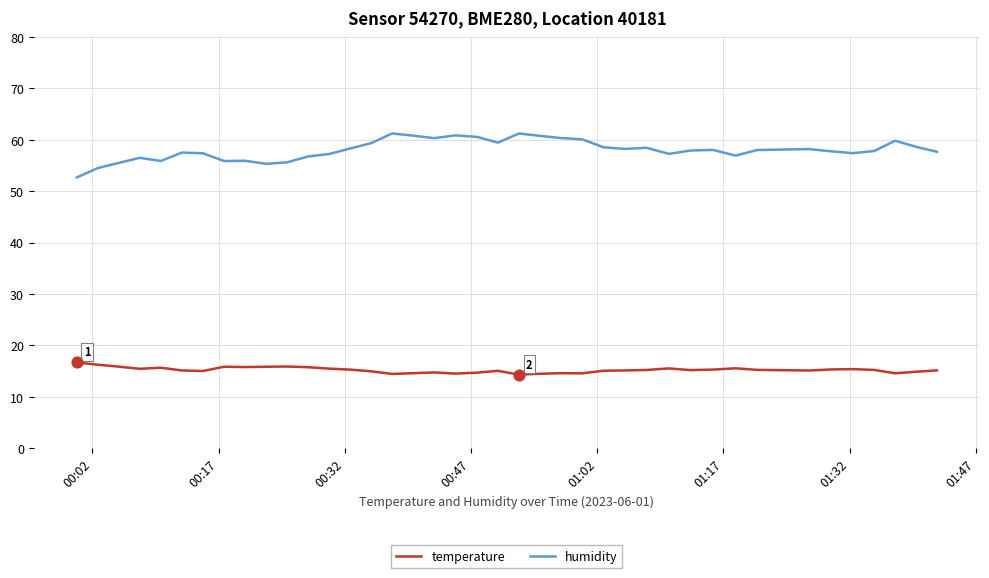

Which series has the largest total across all categories?

humidity